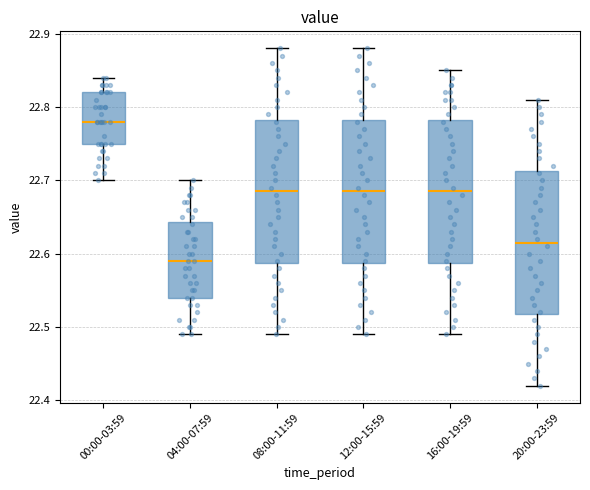

Reading left to right, transcribe this box plot: for each box, give where its median line is, the range the box spans, and where its two whiskers end, as read against the y-axis. The values are not printed on the chart, so give them approximately, as read against the axis.

00:00-03:59: median 22.78, box 22.75 to 22.82, whiskers 22.70 to 22.84
04:00-07:59: median 22.59, box 22.54 to 22.64, whiskers 22.49 to 22.70
08:00-11:59: median 22.69, box 22.59 to 22.78, whiskers 22.49 to 22.88
12:00-15:59: median 22.69, box 22.59 to 22.78, whiskers 22.49 to 22.88
16:00-19:59: median 22.69, box 22.59 to 22.78, whiskers 22.49 to 22.85
20:00-23:59: median 22.62, box 22.52 to 22.71, whiskers 22.42 to 22.81